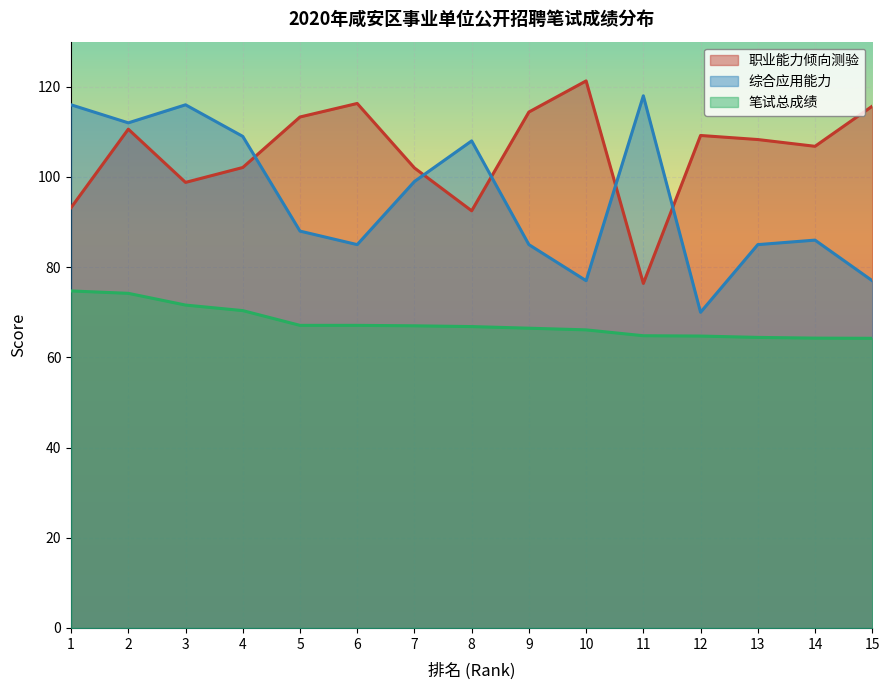

Which category has the highest value across all series?

10